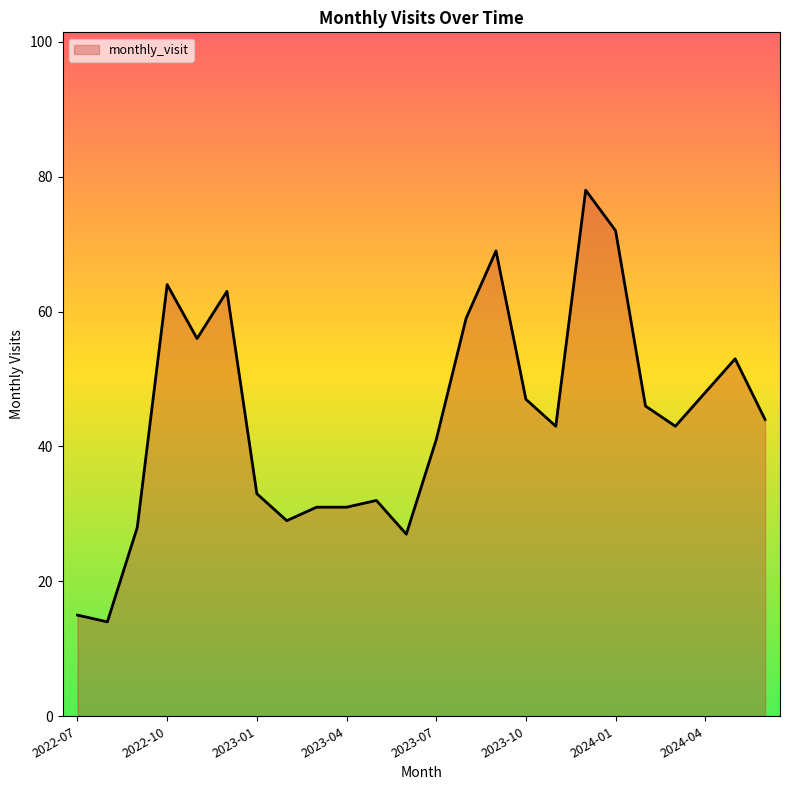

What is the minimum value shown in the chart?

14